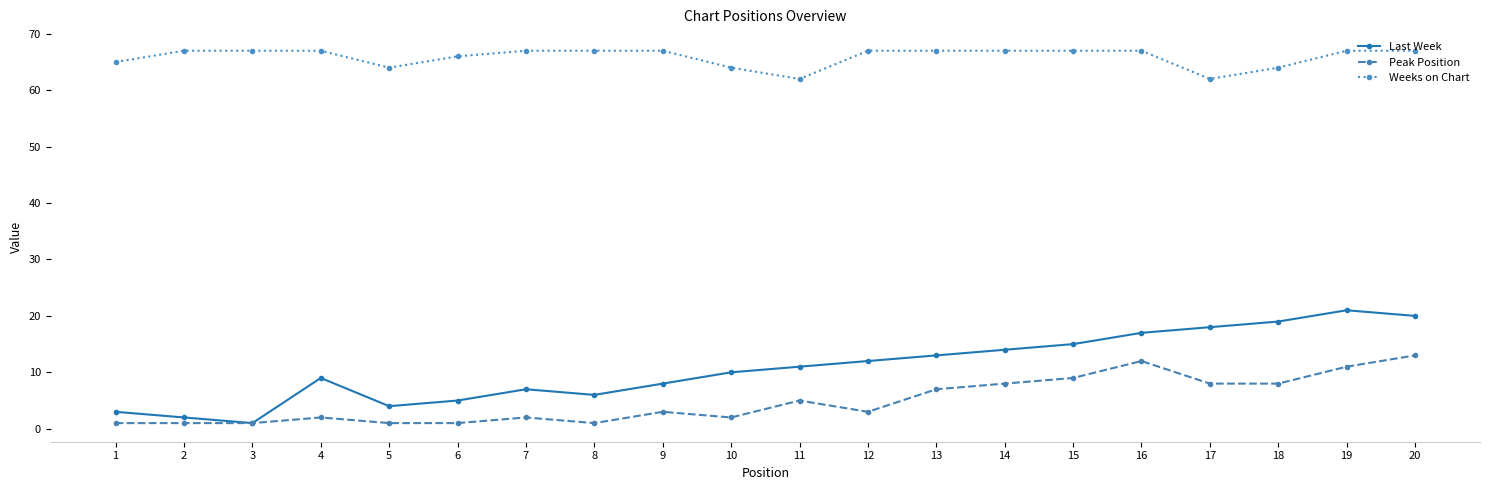

Is the value of Last Week at 12 greater than the value of Peak Position at 20?

No